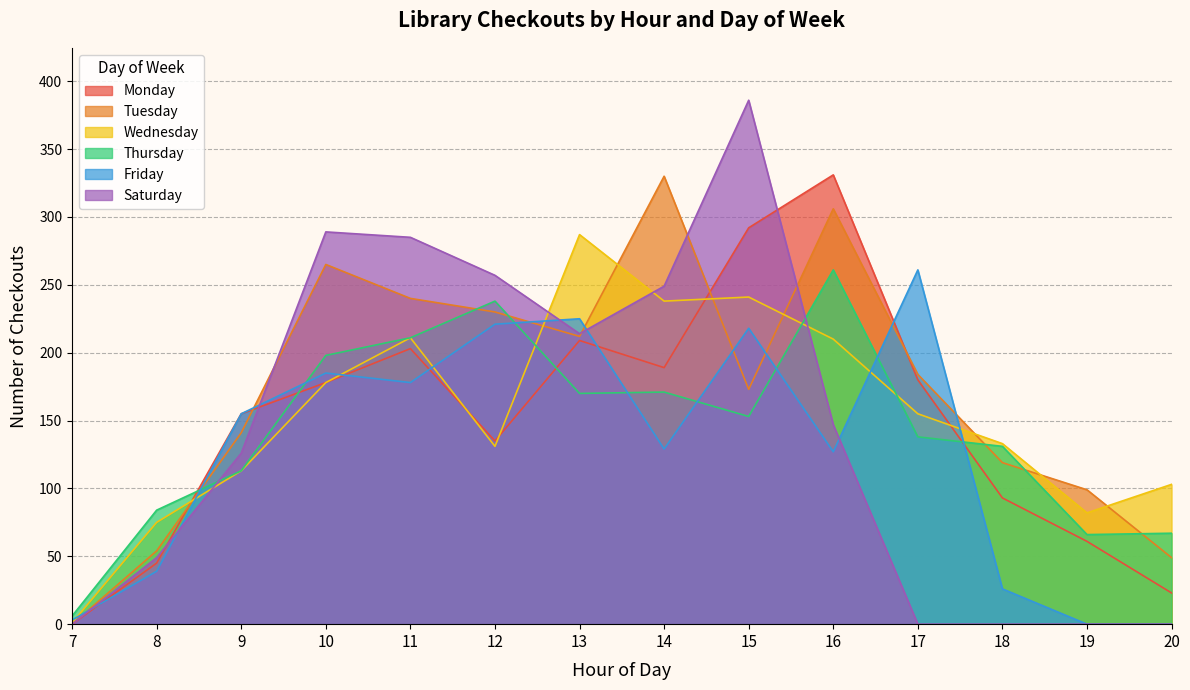

At how many categories does at least one series exceed 277?

6